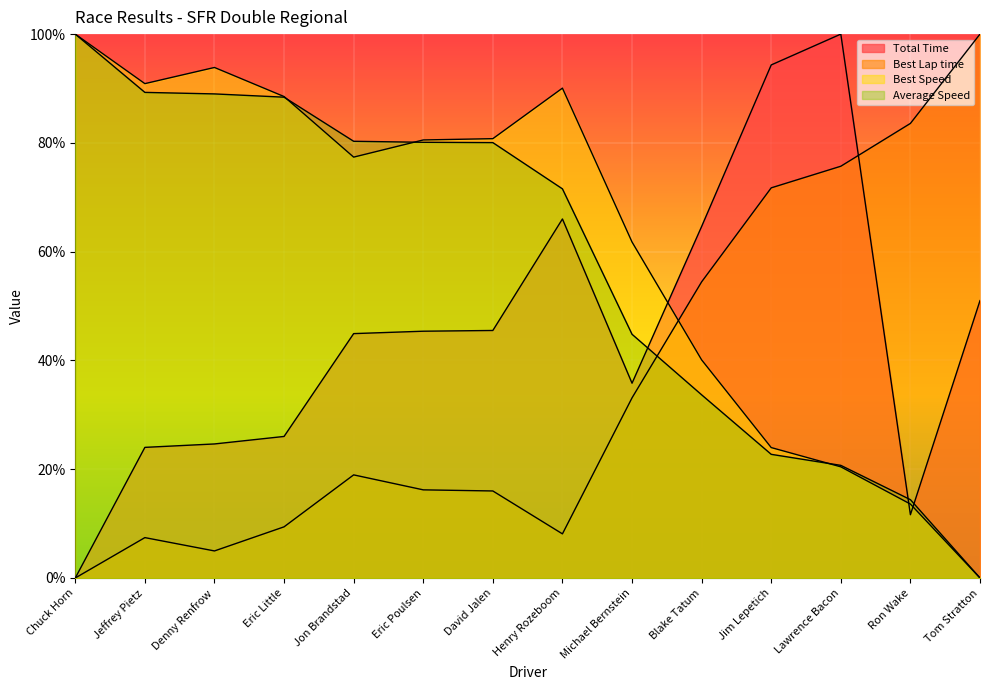

Is it true that Total Time equals 61.1 at David Jalen?

False